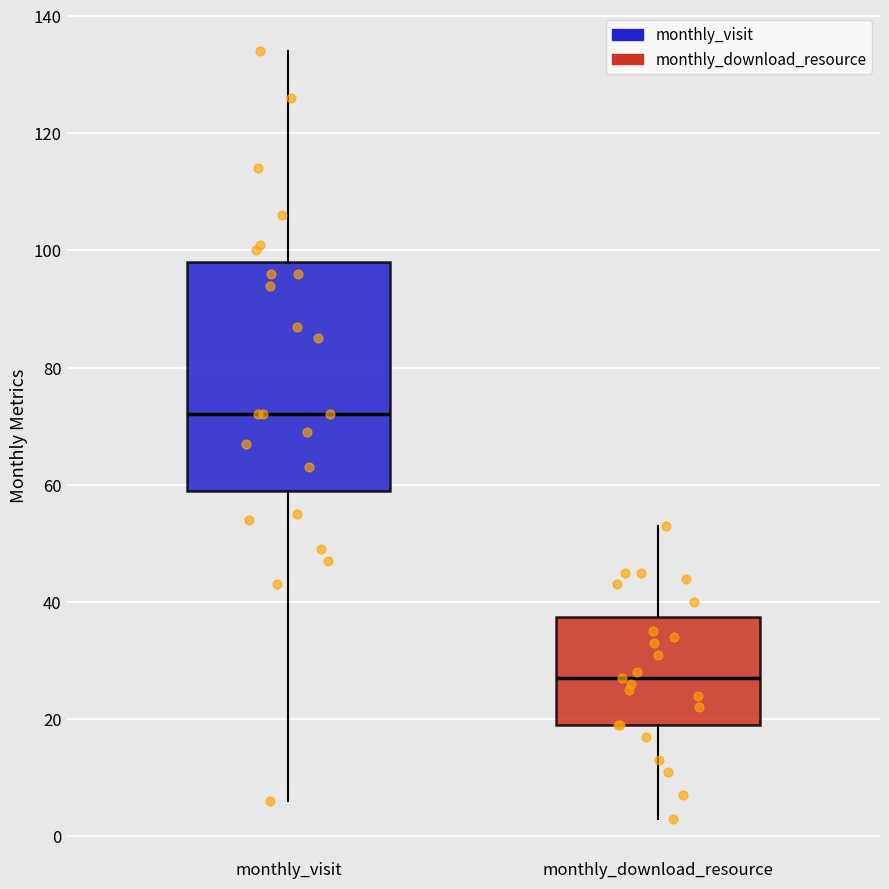

Where does the median line of the box for monthly_visit sit on the y-axis? The values are not printed on the chart, so give them approximately, as read against the axis.

72